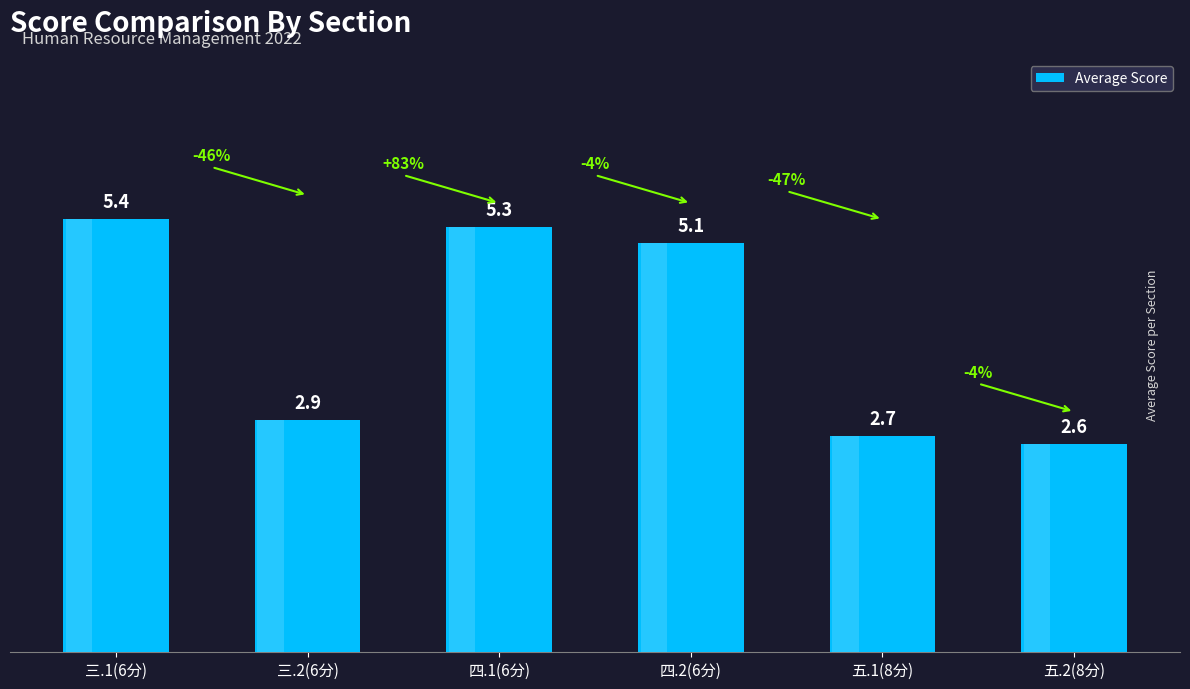

True or false: the data shows 2.6 at 五.2(8分).

True